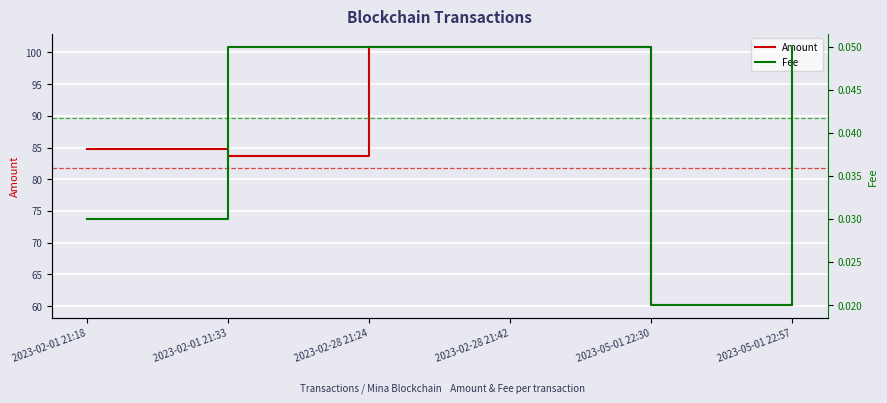

Between 2023-02-28 21:42 and 2023-05-01 22:30, which series saw the biggest shift?

Amount